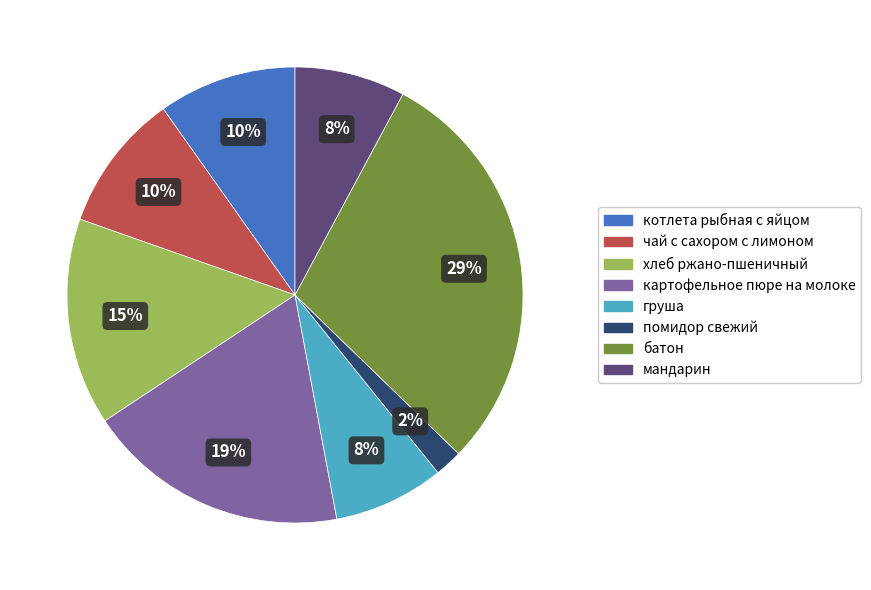

Is there any slice that represents more than half of the pie?

No